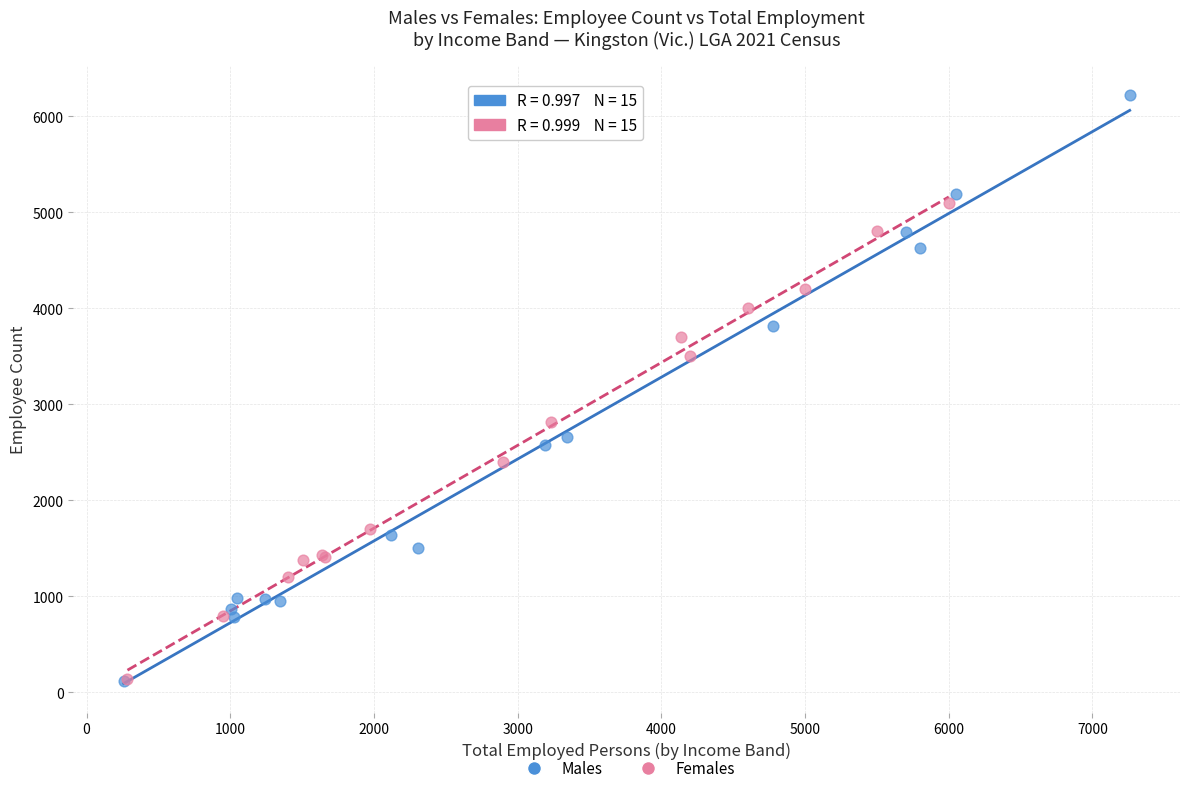

Which series contains the highest Y value?

Males